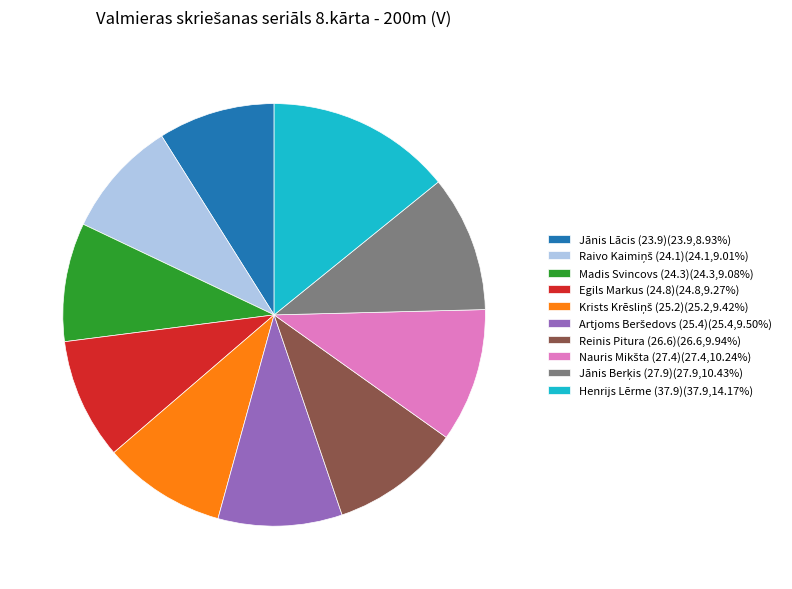

Is there any slice that represents more than half of the pie?

No